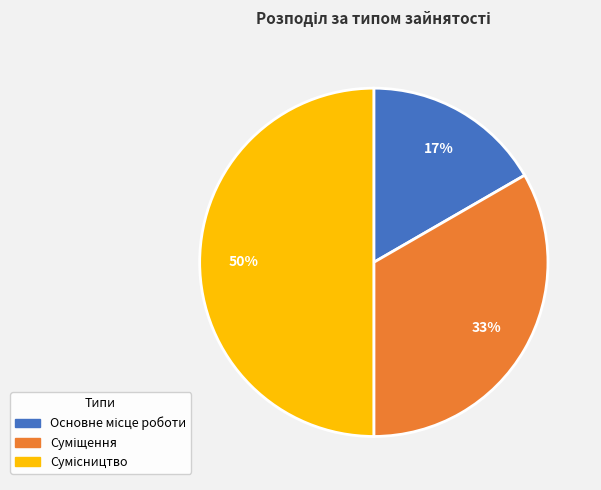

To the nearest percent, what is the difference between the largest and smallest slice percentages?

33%